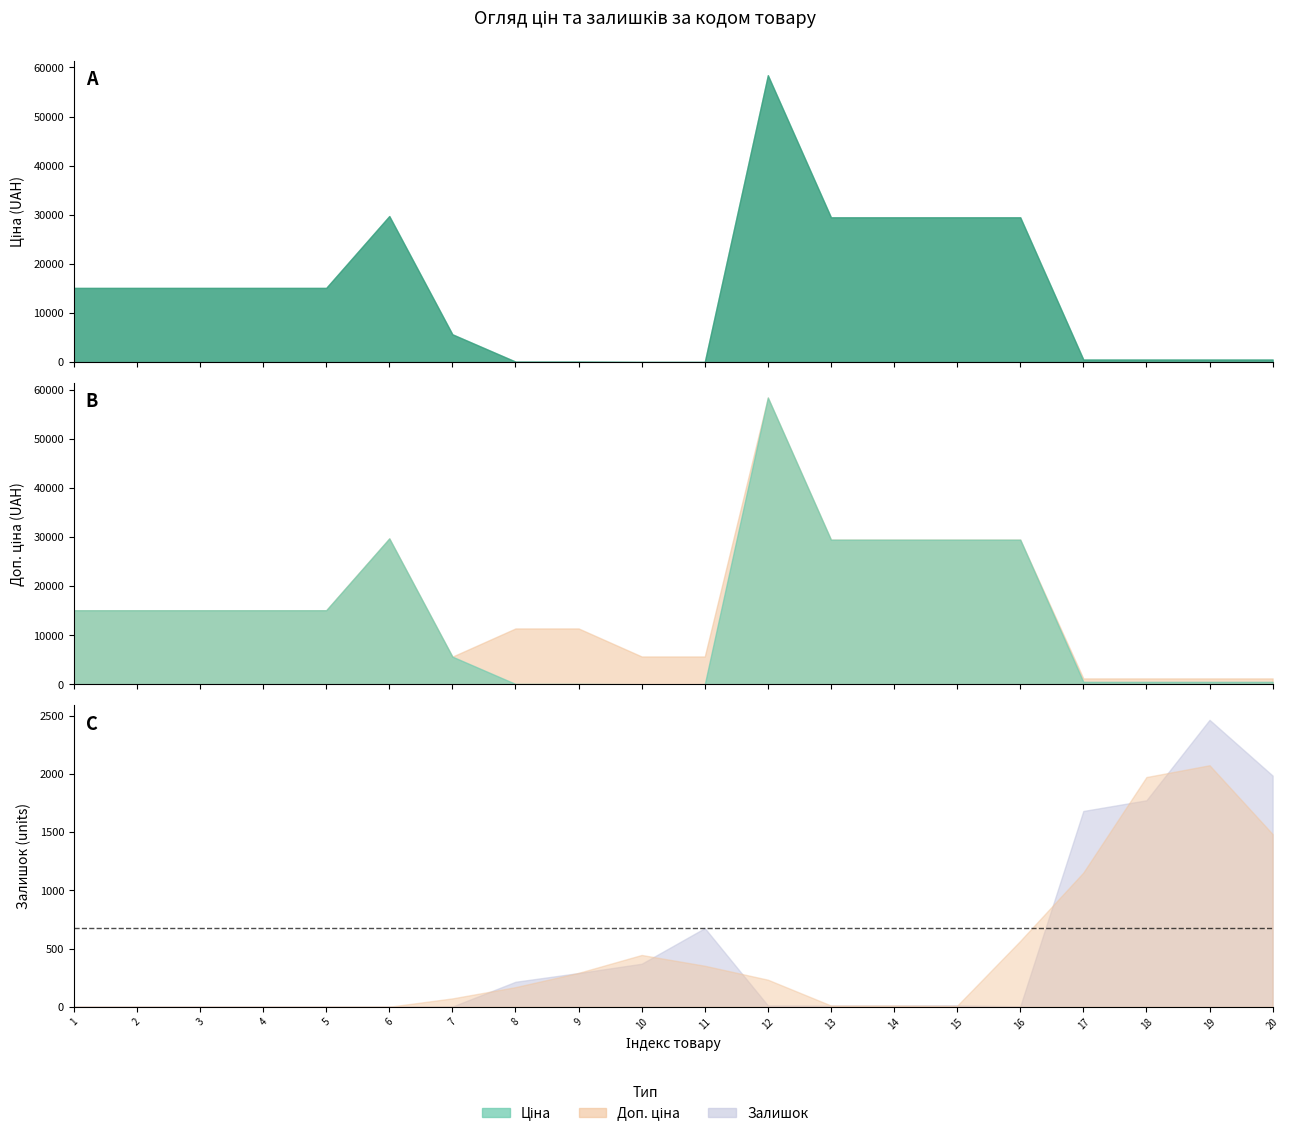

How many lines are shown in the chart?

3